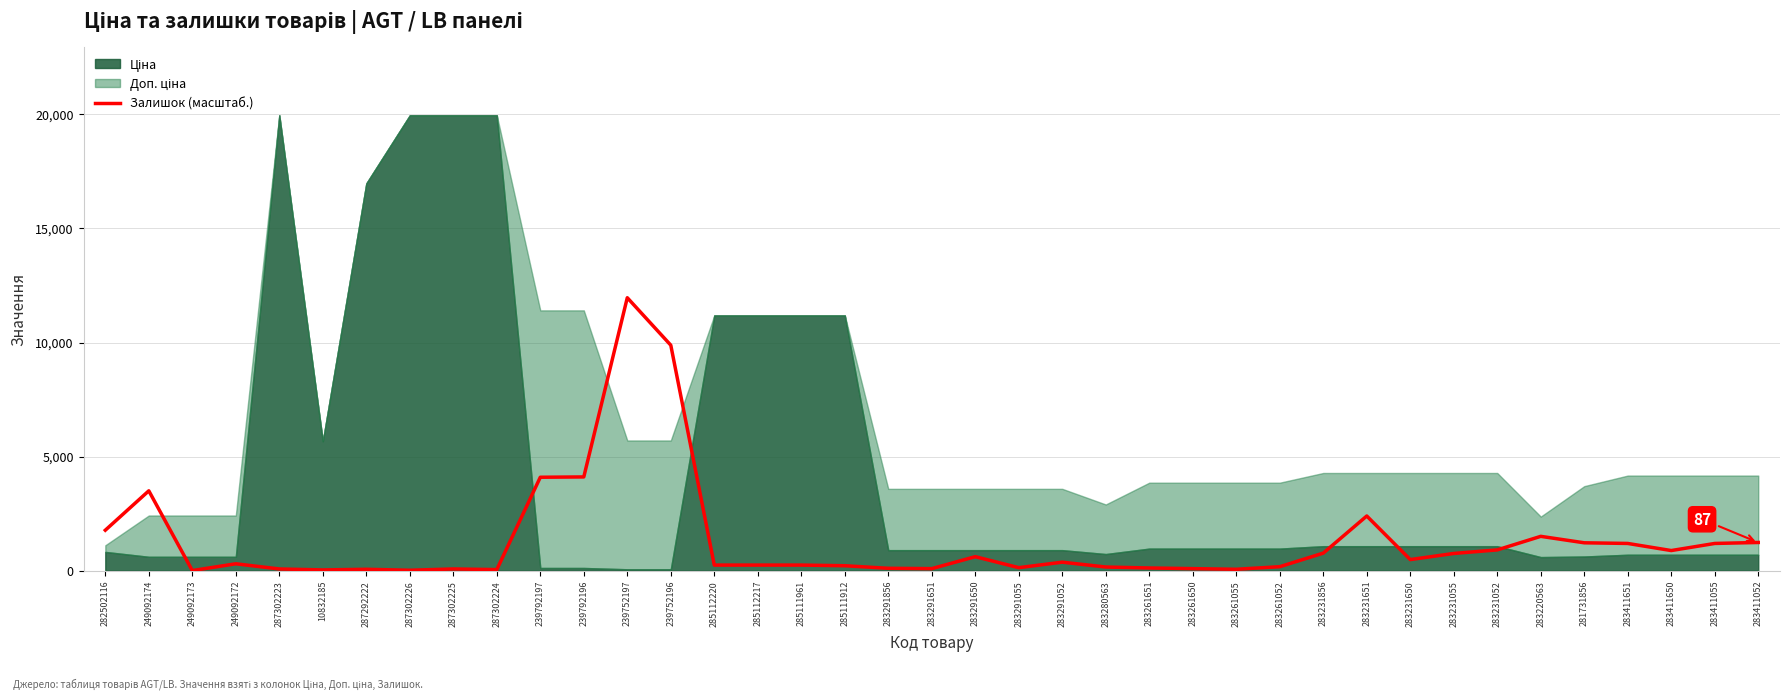

Reading left to right, extract all data points from this chart.

1769.9	3497.3	0.0	297.3	70.8	28.3	56.6	14.2	70.8	42.5	4091.9	4106.1	11964.3	9883.0	240.7	240.7	240.7	212.4	99.1	85.0	608.8	127.4	368.1	155.7	113.3	85.0	56.6	169.9	764.6	2392.9	481.4	750.4	906.2	1500.9	1217.7	1189.4	877.9	1189.4	1231.8